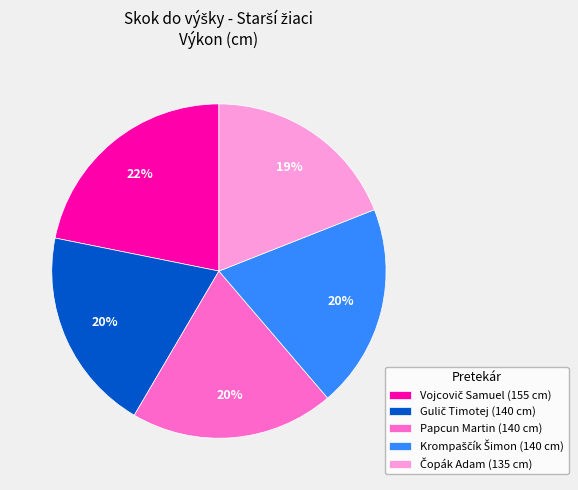

To the nearest percent, what percentage of the pie is Papcun Martin (140 cm)?

20%